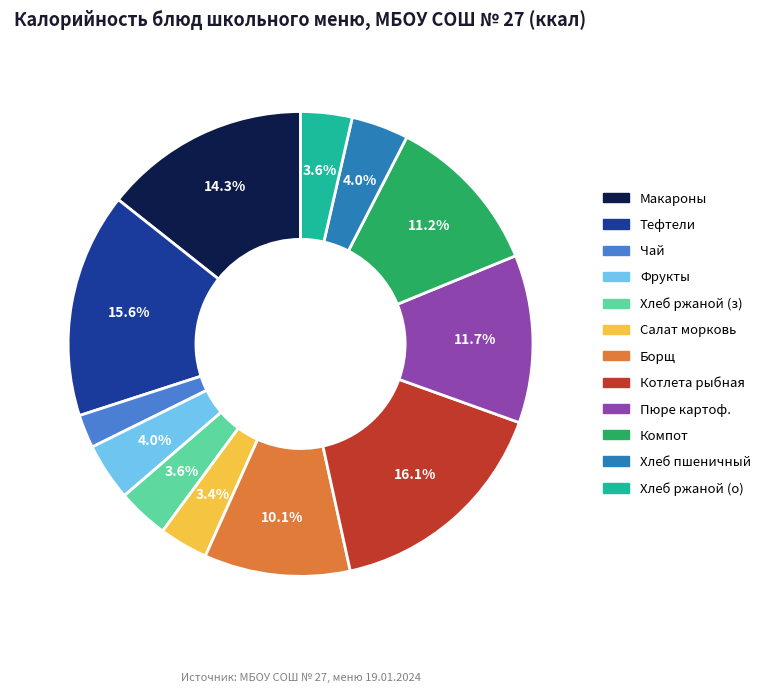

How many slices are in this pie chart?

12